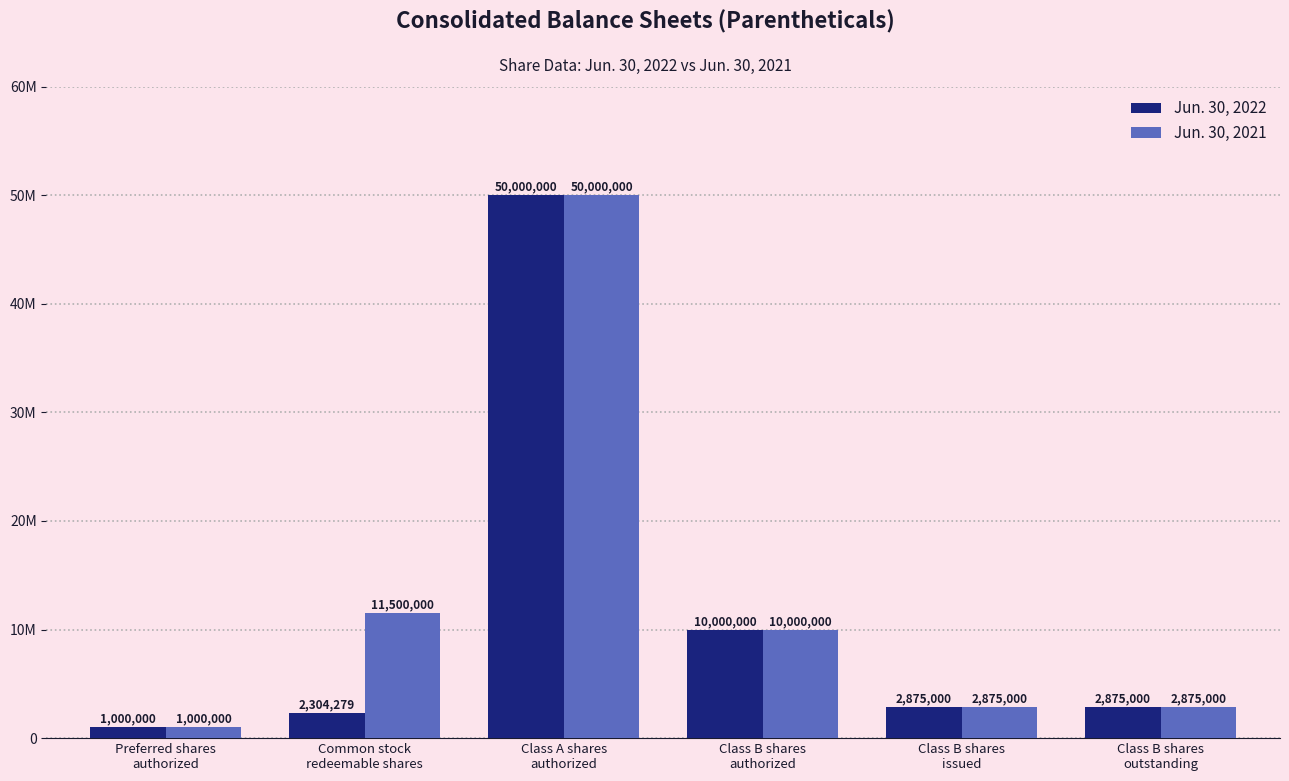

What is the lowest value of the Jun. 30, 2021 series?

1000000